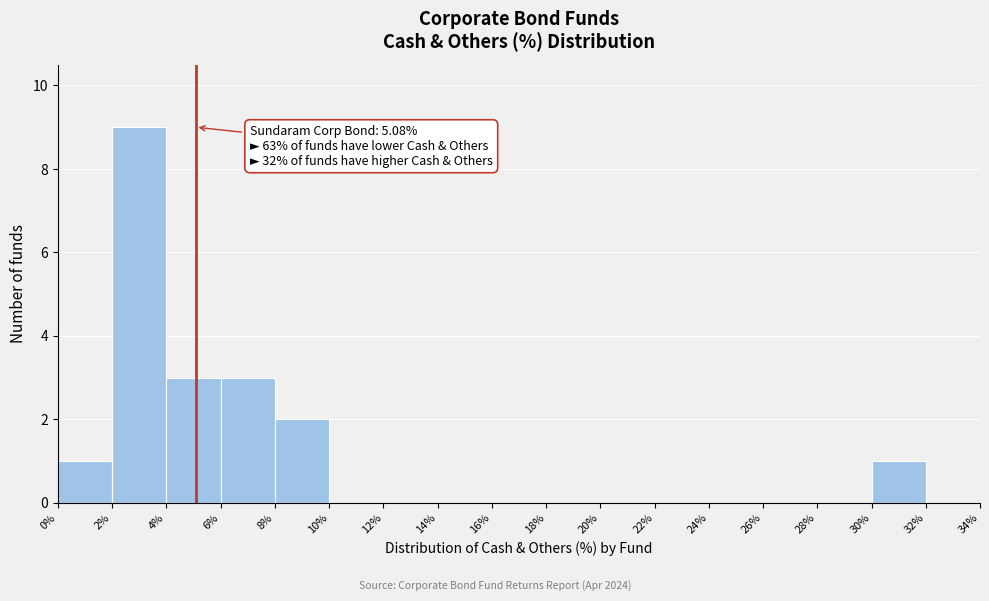

Over which range of the x-axis is the bar tallest?

2% to 4%